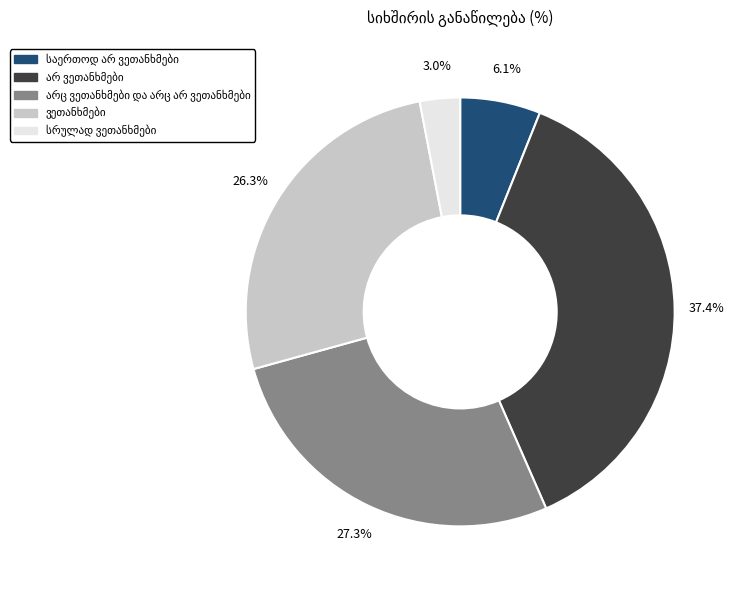

Is there a majority slice in this chart?

No